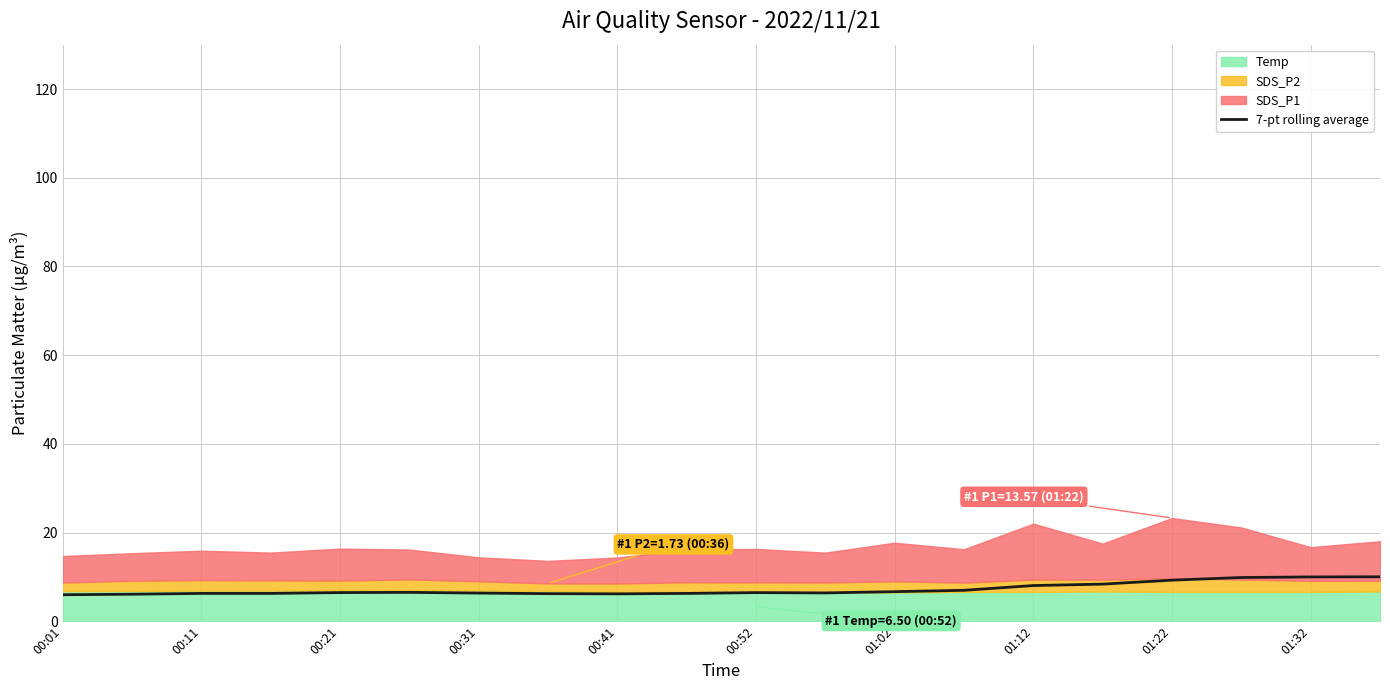

What is the minimum value for 7-pt rolling average?

6.0